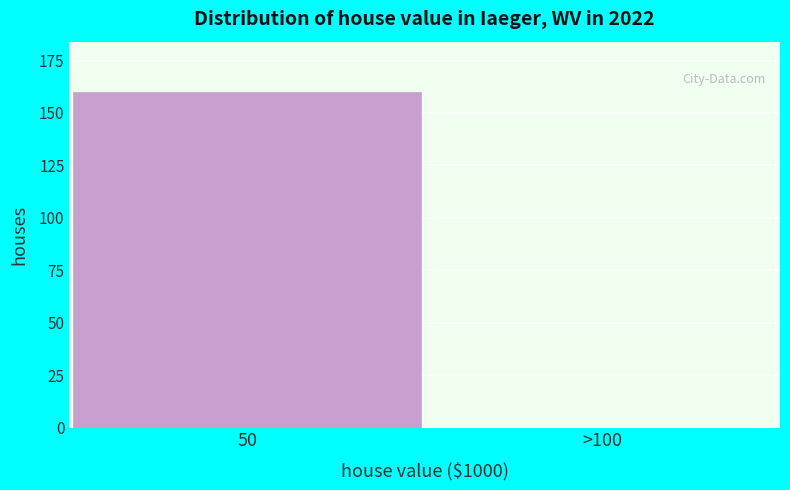

Reading right to left, list all the values displayed in this chart.

>100=0	50=160